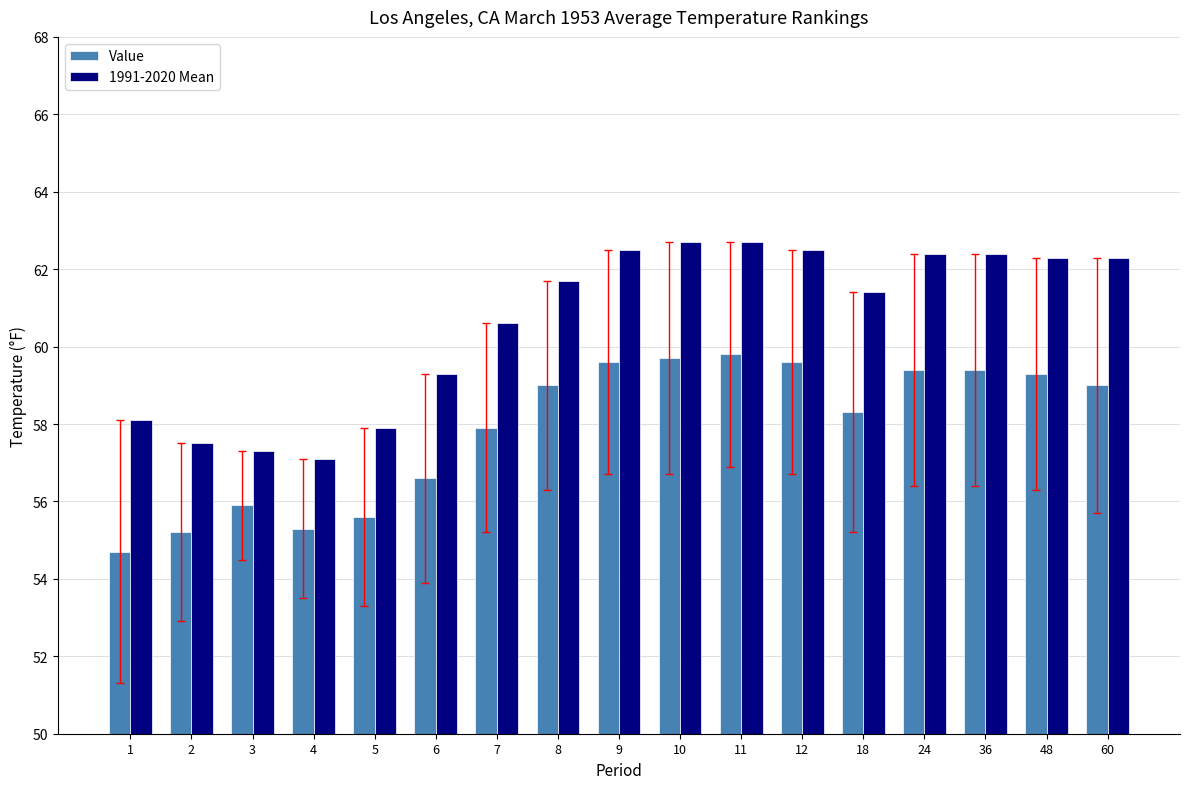

Reading left to right, transcribe all the data shown in this chart.

Value: 54.7	55.2	55.9	55.3	55.6	56.6	57.9	59.0	59.6	59.7	59.8	59.6	58.3	59.4	59.4	59.3	59.0
1991-2020 Mean: 58.1	57.5	57.3	57.1	57.9	59.3	60.6	61.7	62.5	62.7	62.7	62.5	61.4	62.4	62.4	62.3	62.3